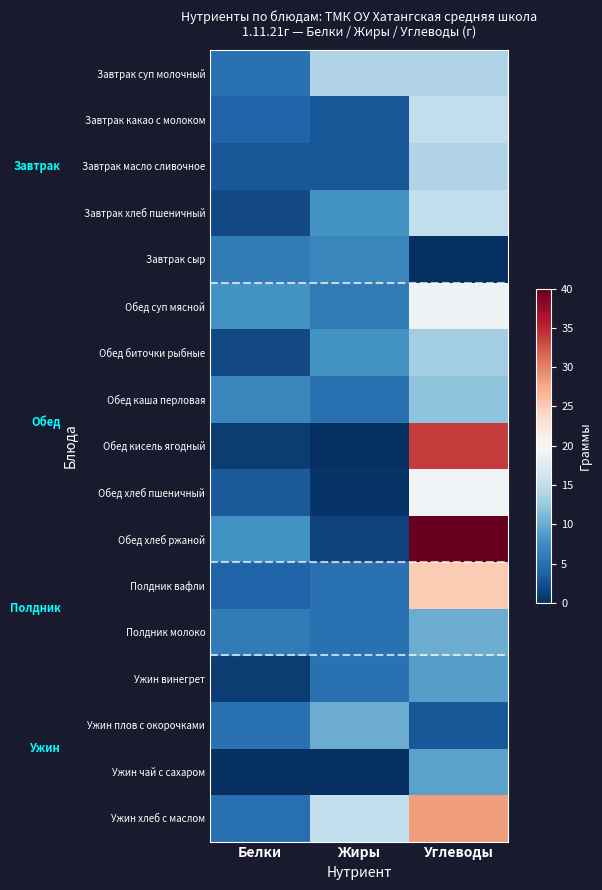

At how many categories does at least one series exceed 39?

1